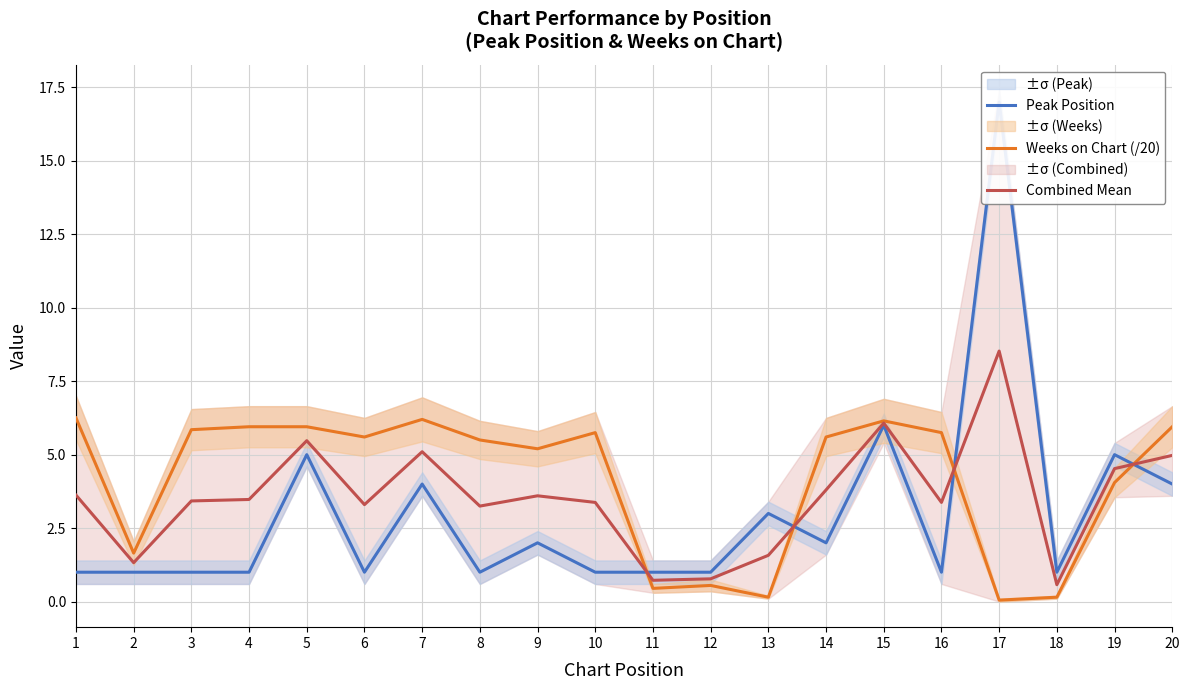

Rank the categories by Peak Position value from lowest to highest.

1, 2, 3, 4, 6, 8, 10, 11, 12, 16, 18, 9, 14, 13, 7, 20, 5, 19, 15, 17